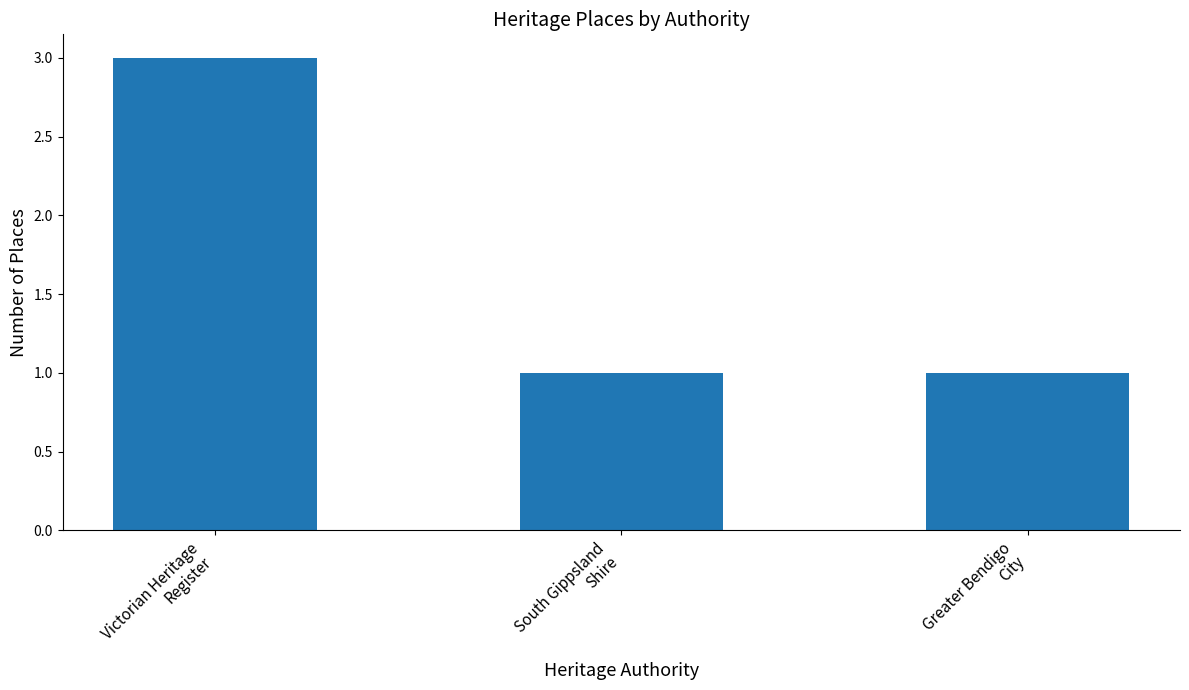

Does the chart contain any negative values?

No